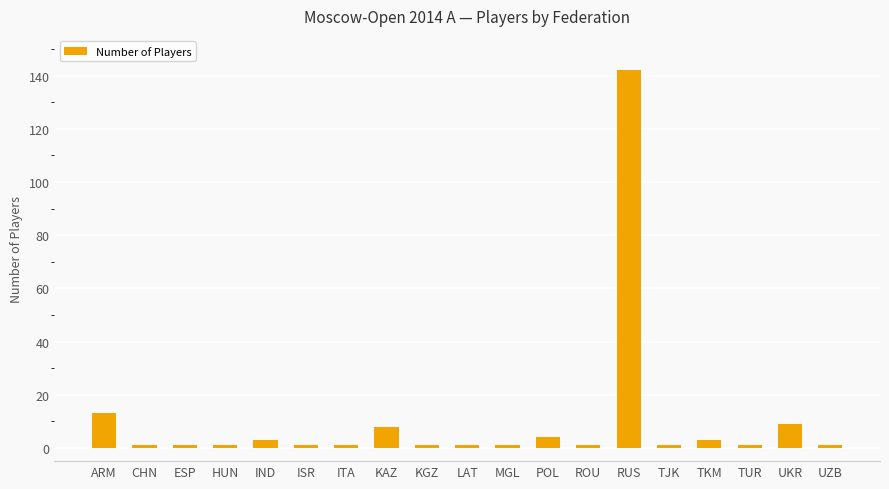

What is the value of the 18th bar from the left?

9